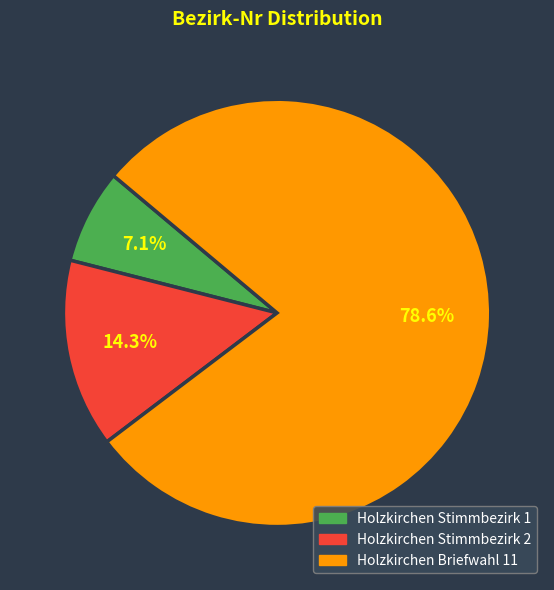

To the nearest percent, what is the average slice percentage?

33%